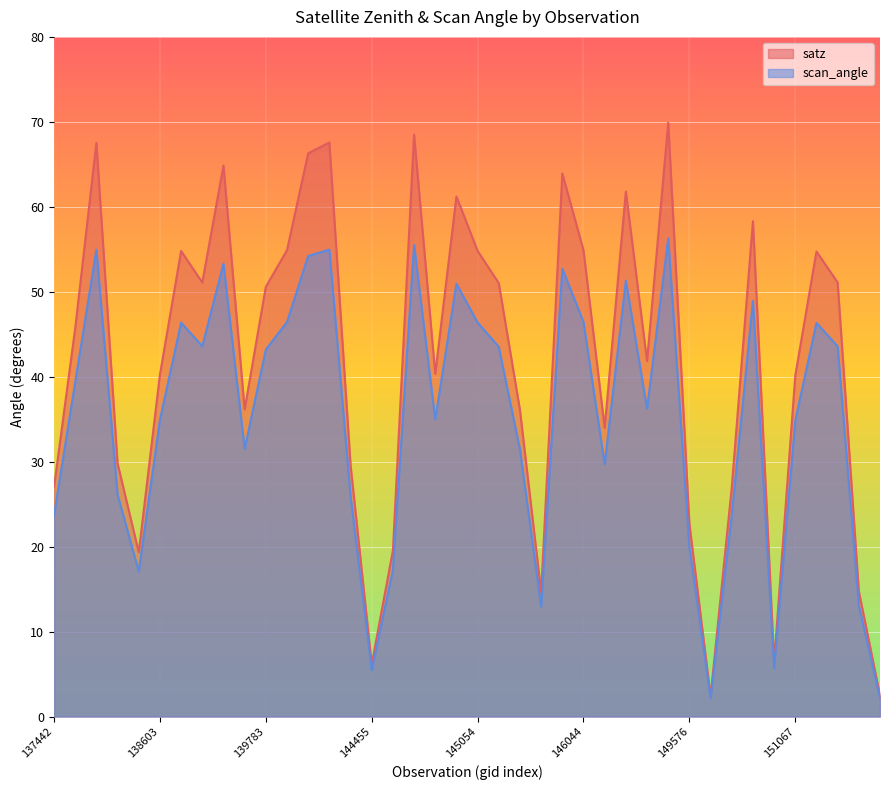

What is the value of the satz point at the 12th from the left?

54.9